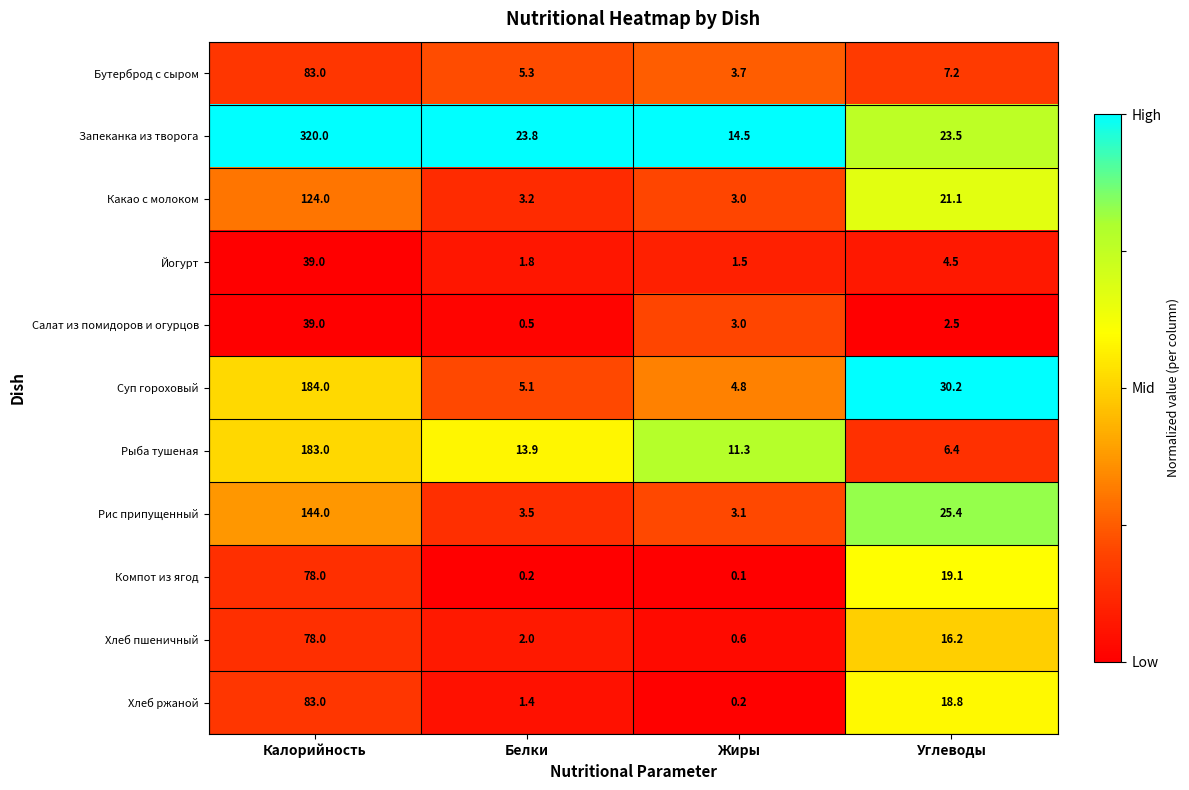

What is the average value of the Компот из ягод series?

24.4